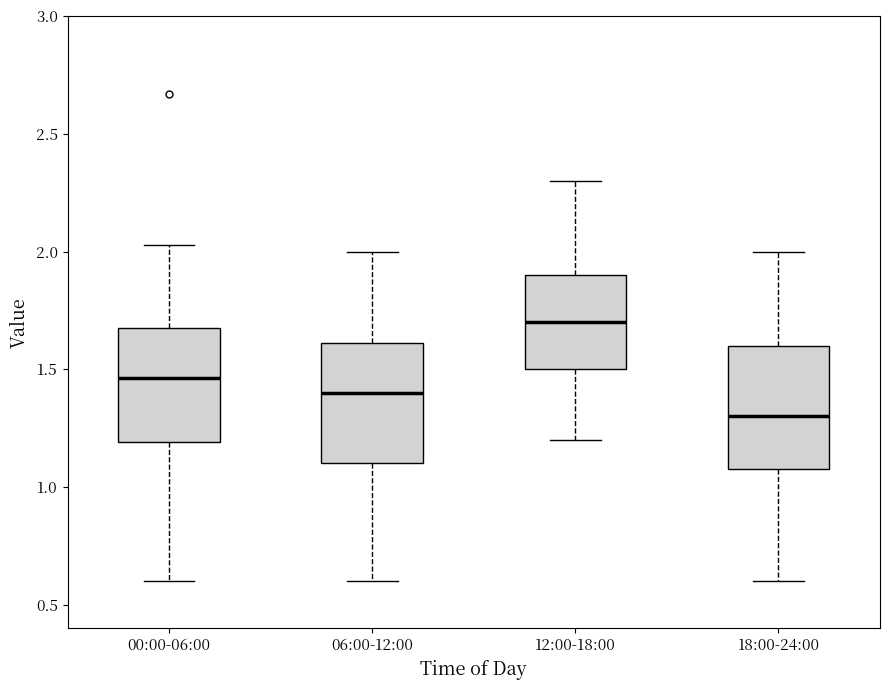

Reading left to right, read every box against the y-axis: the position of its median line, the range the box covers, and the ends of its whiskers. The values are not printed on the chart, so give them approximately, as read against the axis.

00:00-06:00: median 1.45, box 1.20 to 1.70, whiskers 0.60 to 2.05
06:00-12:00: median 1.40, box 1.10 to 1.60, whiskers 0.60 to 2.00
12:00-18:00: median 1.70, box 1.50 to 1.90, whiskers 1.20 to 2.30
18:00-24:00: median 1.30, box 1.10 to 1.60, whiskers 0.60 to 2.00